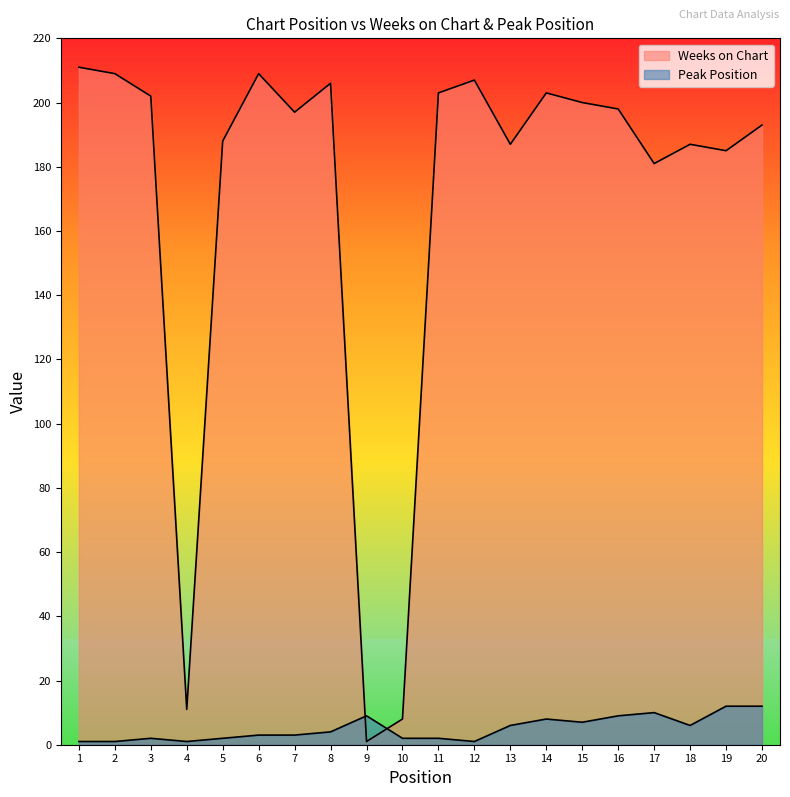

Reading left to right, extract all data points from this chart.

Weeks on Chart: 1=211	2=209	3=202	4=11	5=188	6=209	7=197	8=206	9=1	10=8	11=203	12=207	13=187	14=203	15=200	16=198	17=181	18=187	19=185	20=193
Peak Position: 1=1	2=1	3=2	4=1	5=2	6=3	7=3	8=4	9=9	10=2	11=2	12=1	13=6	14=8	15=7	16=9	17=10	18=6	19=12	20=12